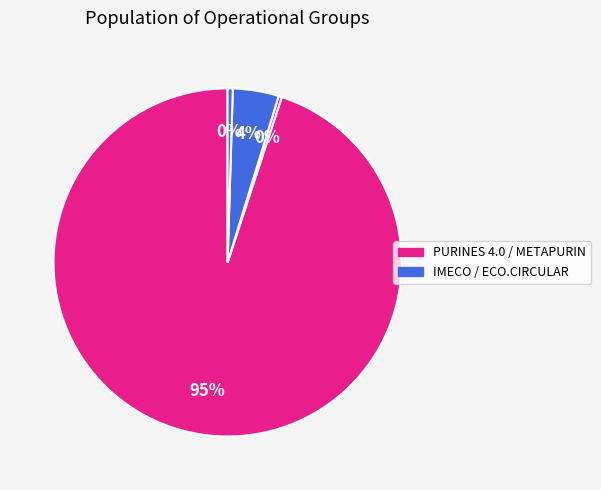

Which category has the biggest portion of the pie?

PURINES 4.0